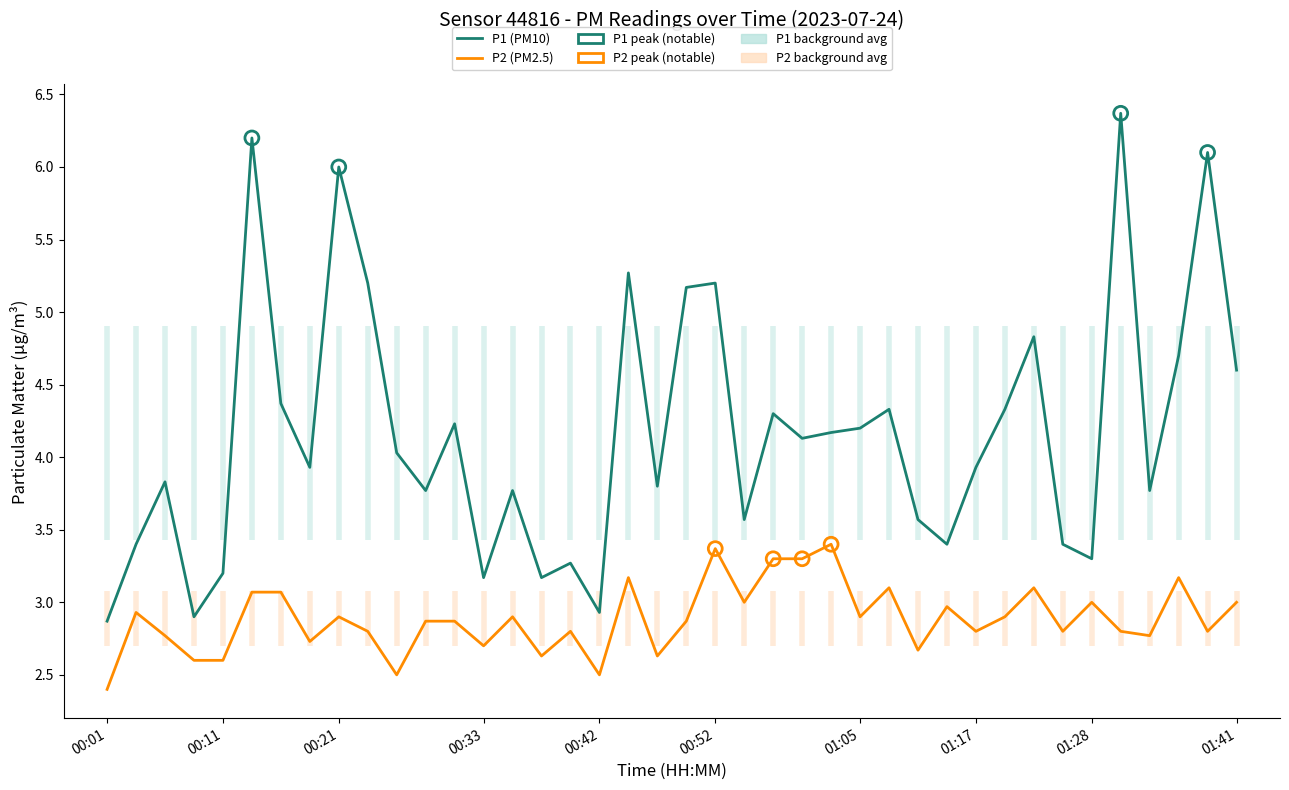

Which series has the largest range (max minus min)?

P1 (PM10)